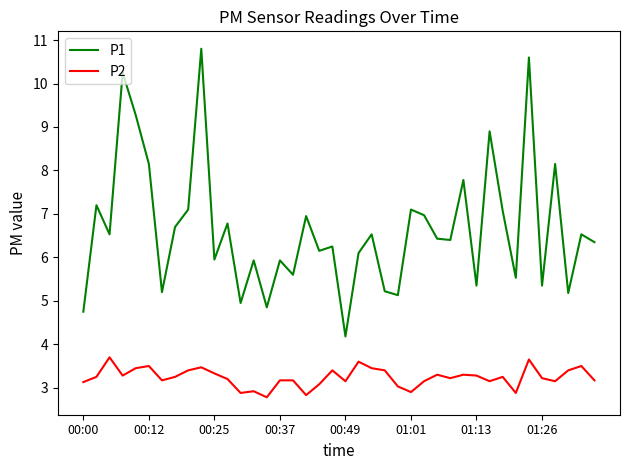

Which series has the largest range (max minus min)?

P1